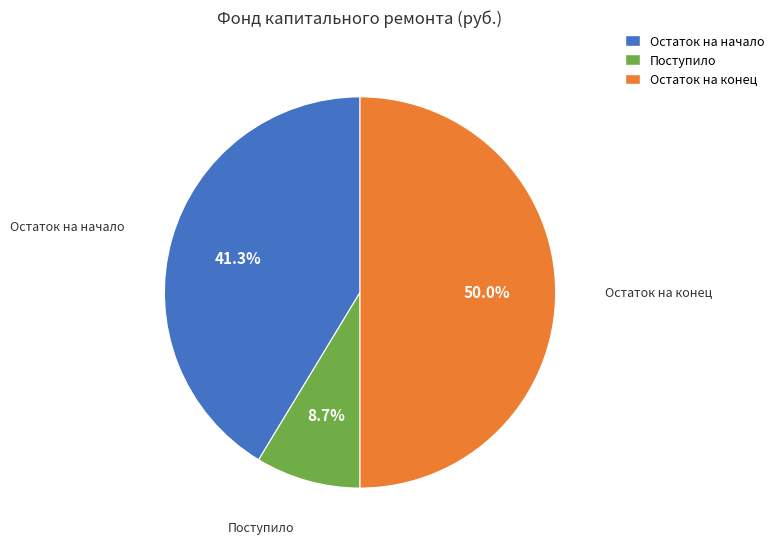

To the nearest percent, what is the difference between the largest and smallest slice percentages?

41%